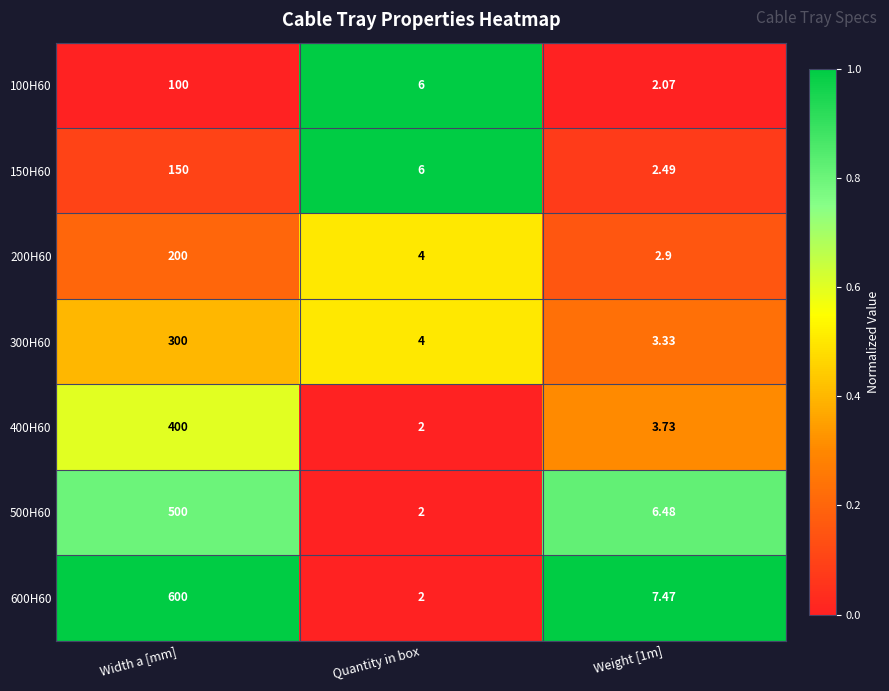

What is the spread (max minus min) of values at Width a [mm]?

500.0